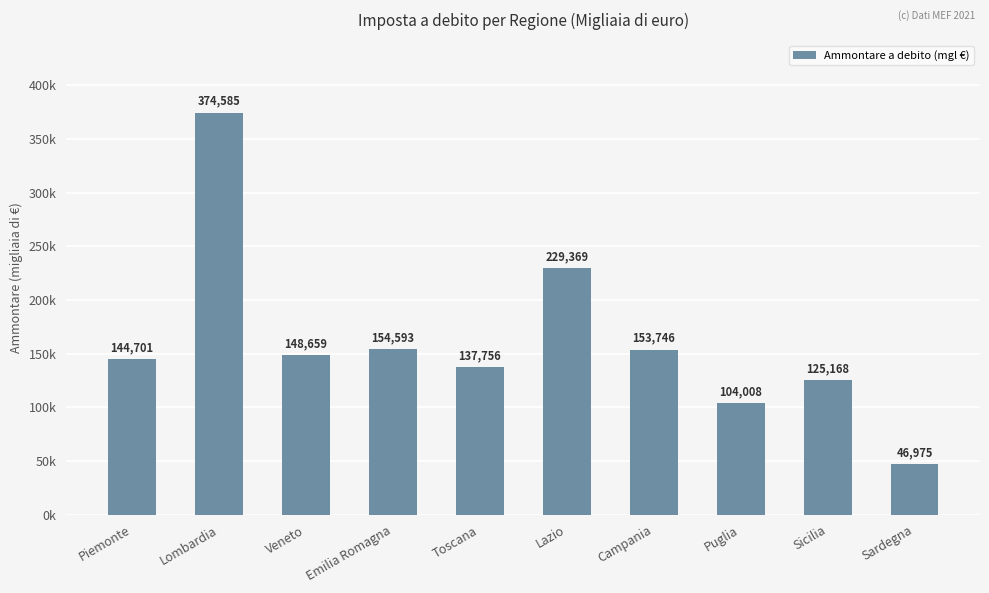

Reading left to right, what are all the values shown in this chart?

144701	374585	148659	154593	137756	229369	153746	104008	125168	46975